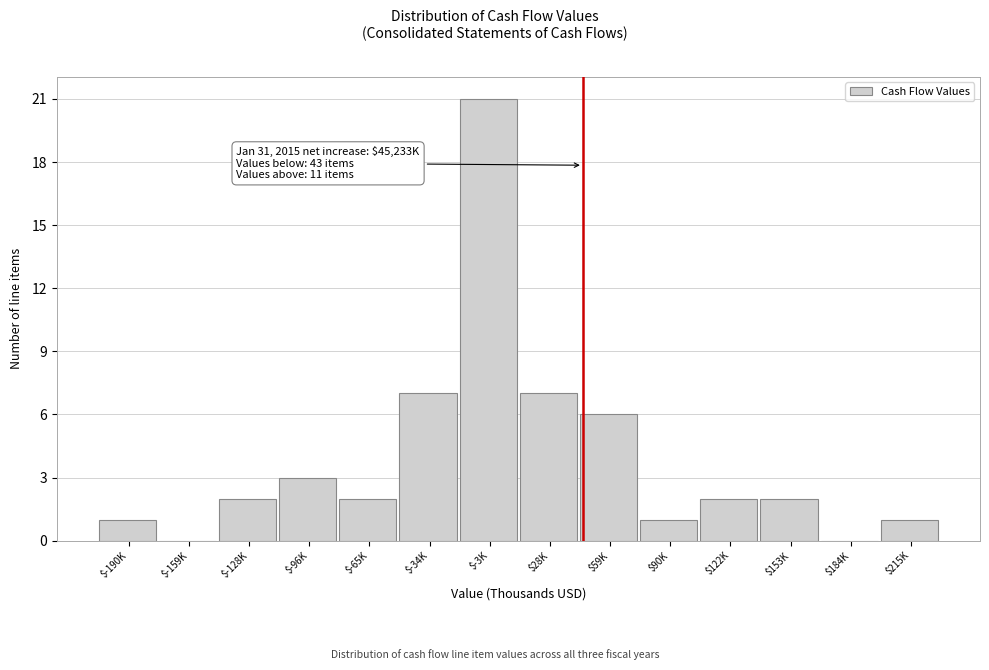

True or false: the data shows 1 at $90K.

True